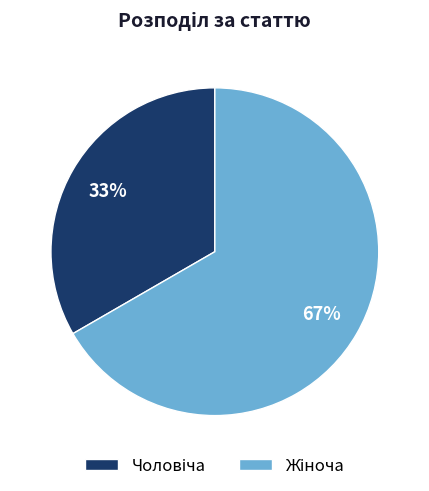

How many slices are in this pie chart?

2